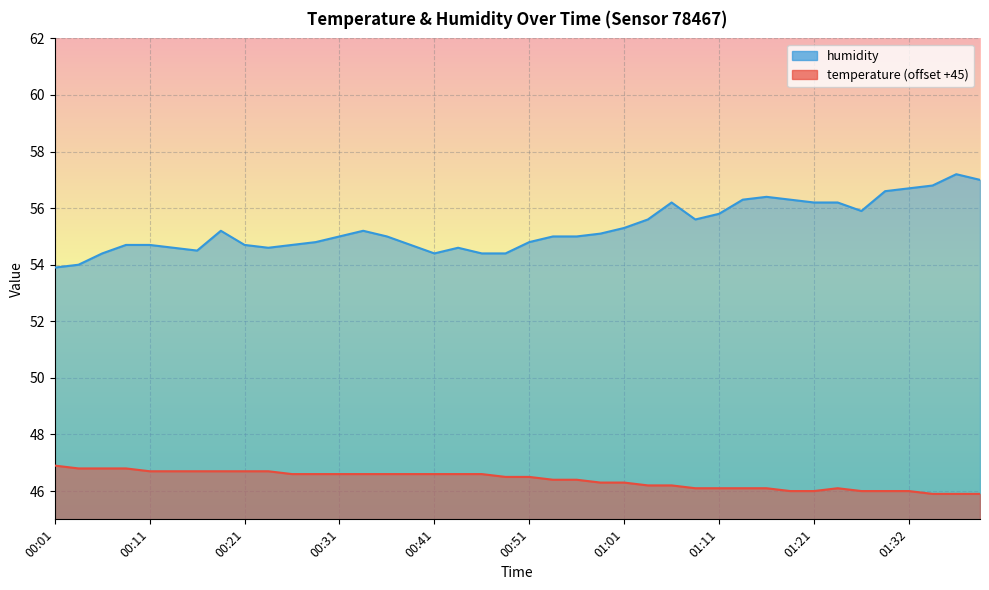

What is the average value of the temperature series?

46.4